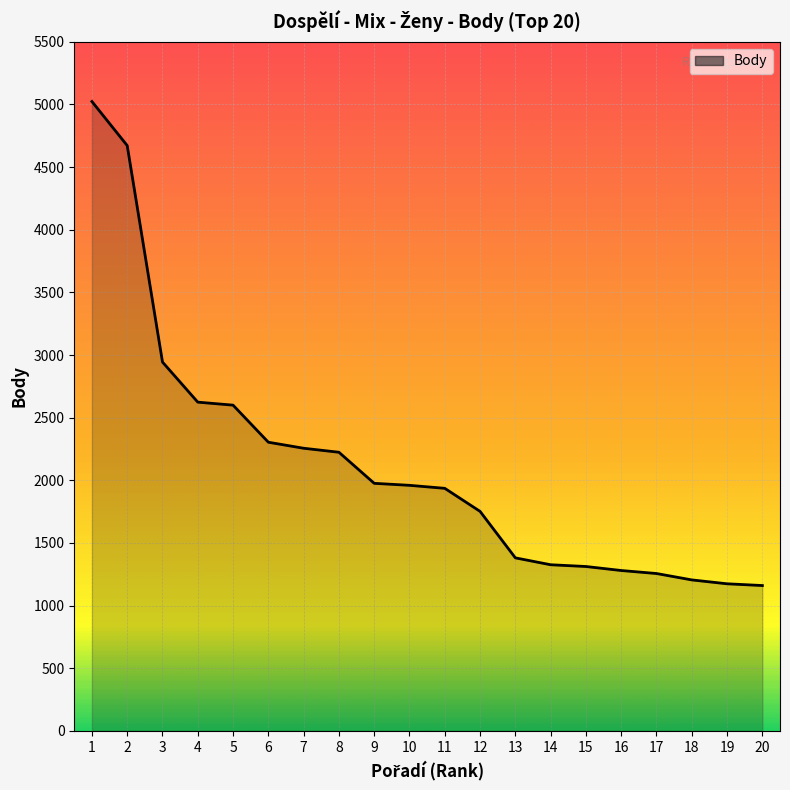

What is the sum of all values?

42366